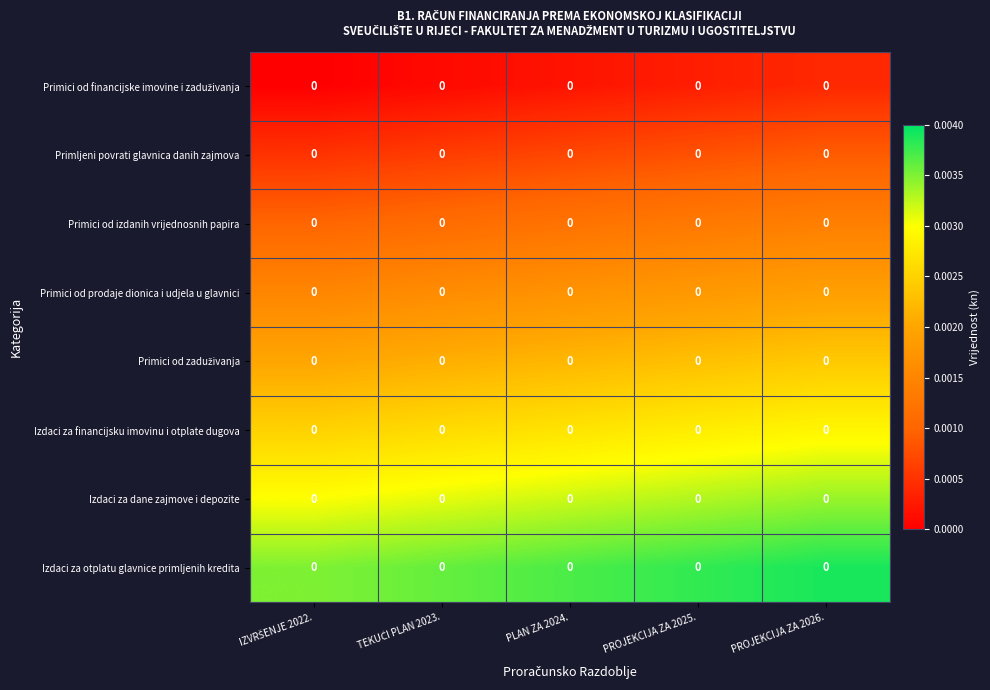

At PLAN ZA 2024., list the series in order from largest to smallest.

Izdaci za otplatu glavnice primljenih kredita, Izdaci za dane zajmove i depozite, Izdaci za financijsku imovinu i otplate dugova, Primici od zaduživanja, Primici od prodaje dionica i udjela u glavnici, Primici od izdanih vrijednosnih papira, Primljeni povrati glavnica danih zajmova, Primici od financijske imovine i zaduživanja